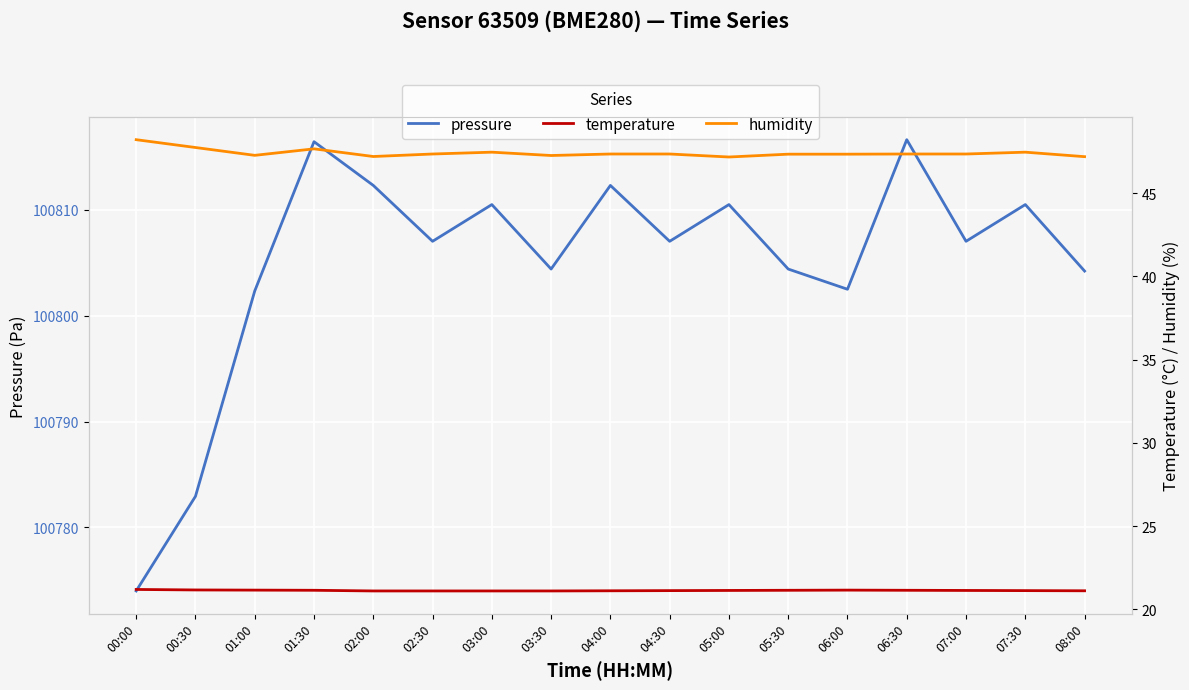

At how many categories does at least one series exceed 94262?

17